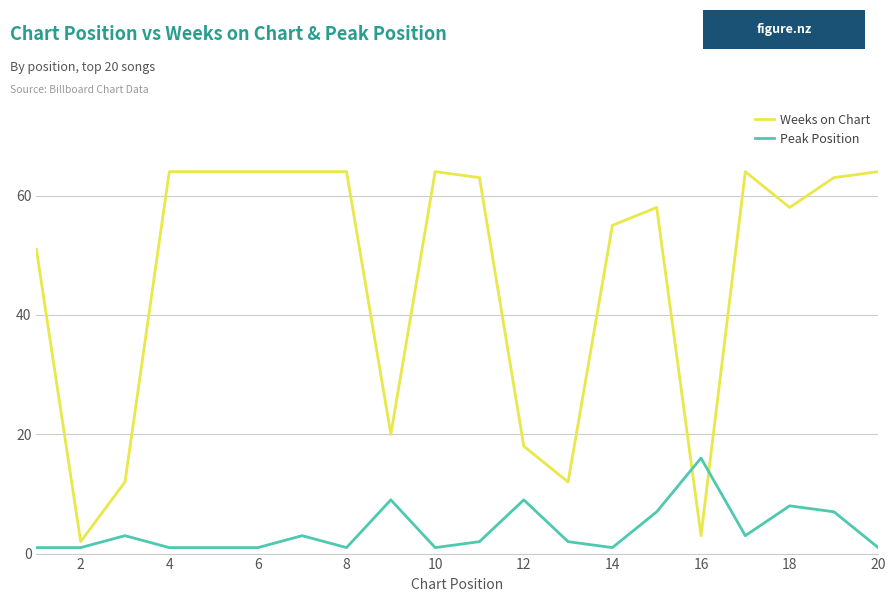

True or false: Weeks on Chart has more than 0 interior local peaks.

True